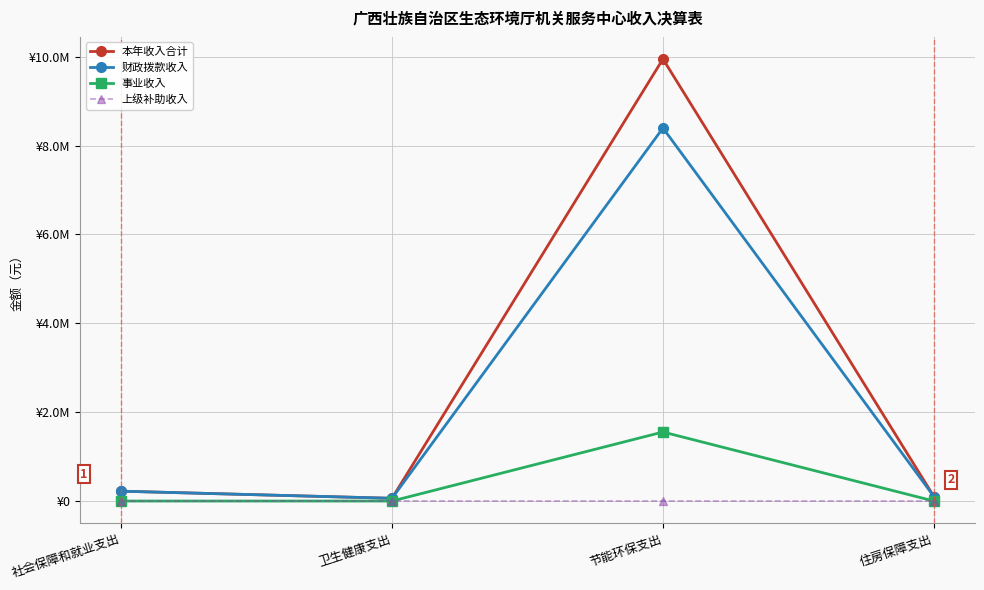

List the series in order of their overall mean, highest first.

本年收入合计, 财政拨款收入, 事业收入, 上级补助收入